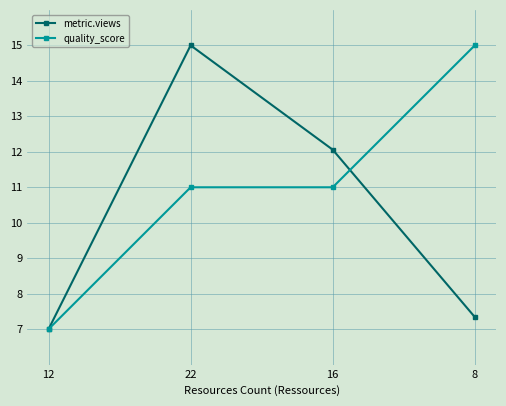

True or false: quality_score has more than 1 interior local peaks.

False